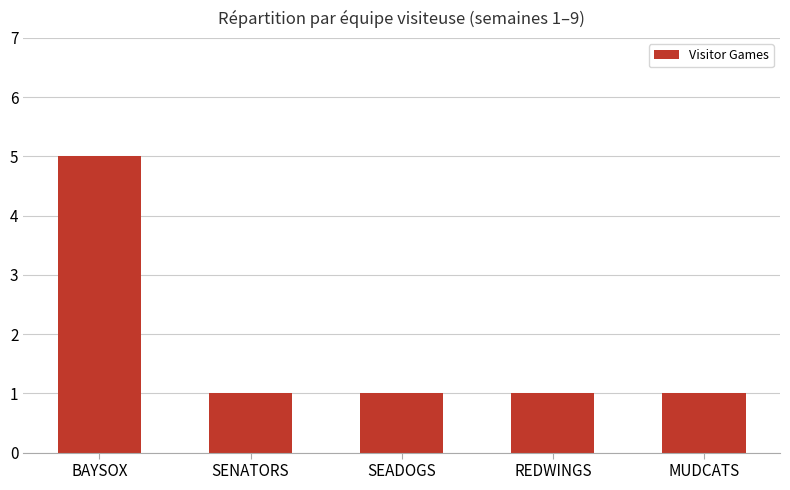

What value does the data have at BAYSOX?

5